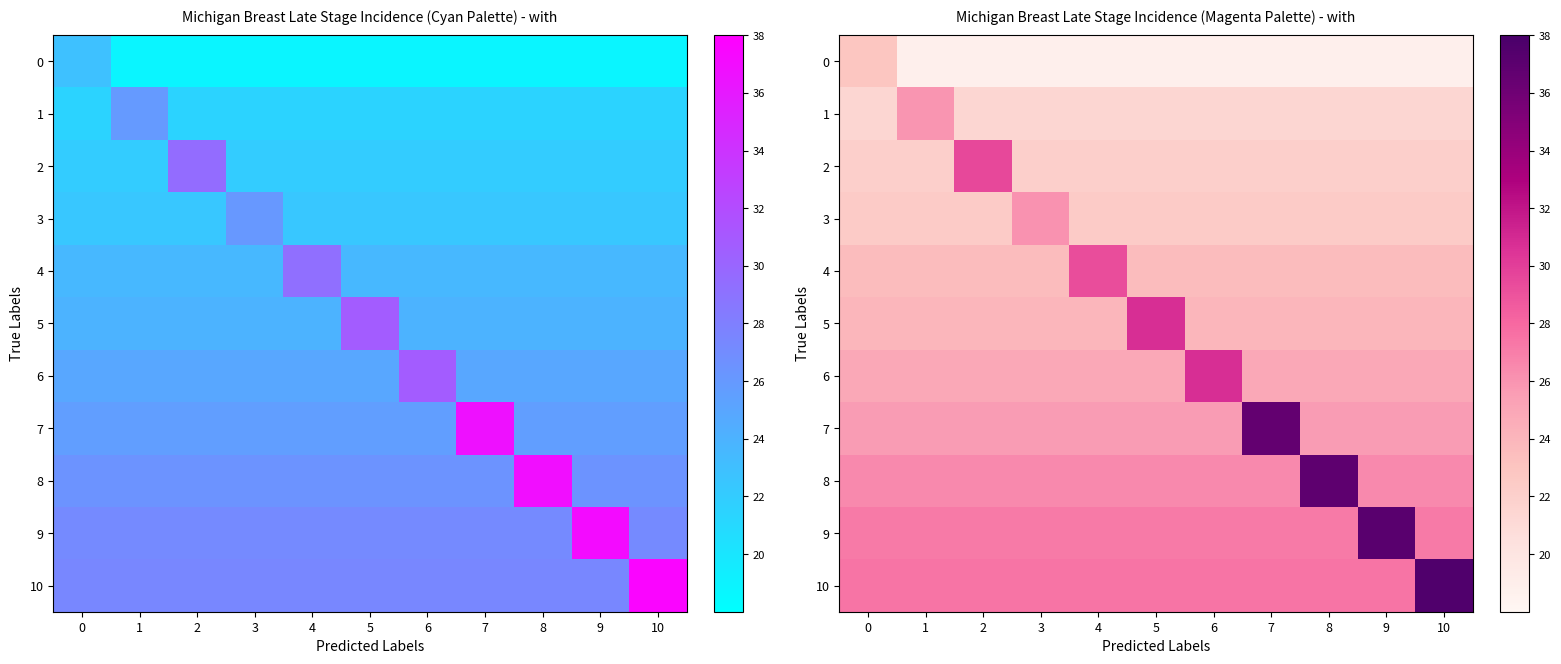

What is the average value of the 3 series?

22.7